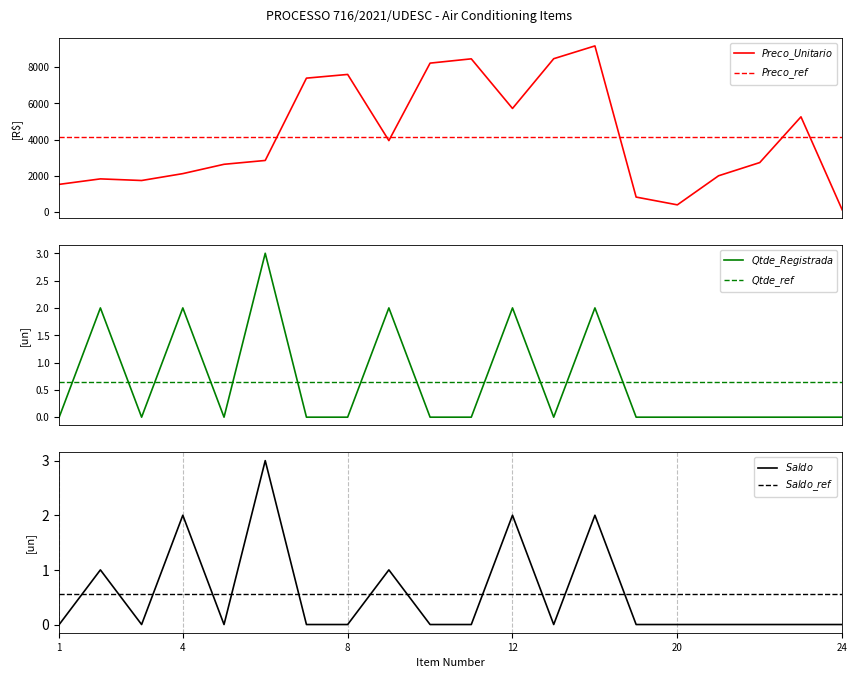

What is the average value of the Preco_Unitario series?

4152.8